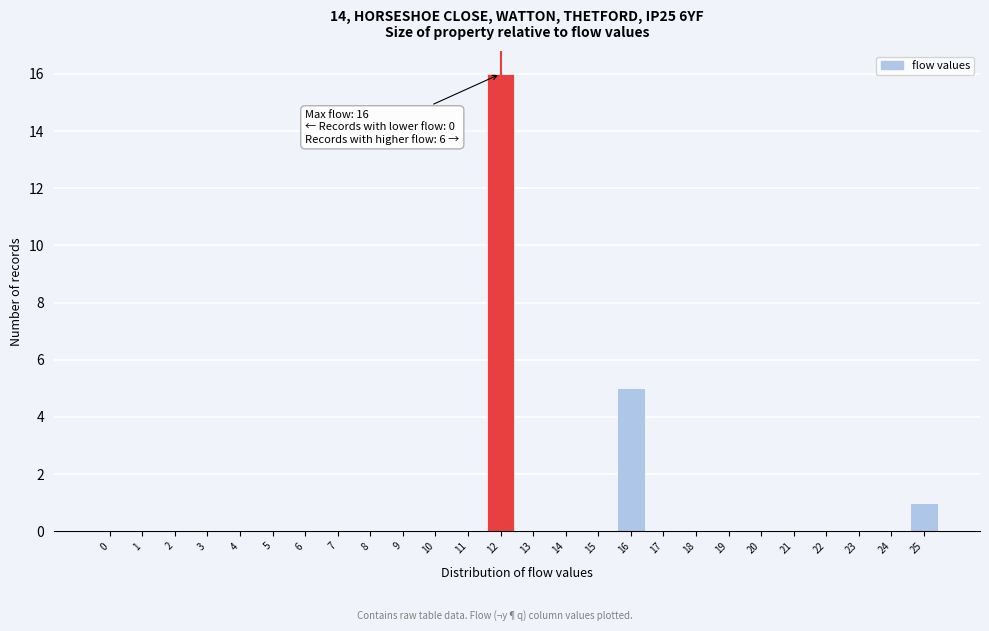

Reading left to right, what are all the values shown in this chart?

0=0	1=0	2=0	3=0	4=0	5=0	6=0	7=0	8=0	9=0	10=0	11=0	12=16	13=0	14=0	15=0	16=5	17=0	18=0	19=0	20=0	21=0	22=0	23=0	24=0	25=1